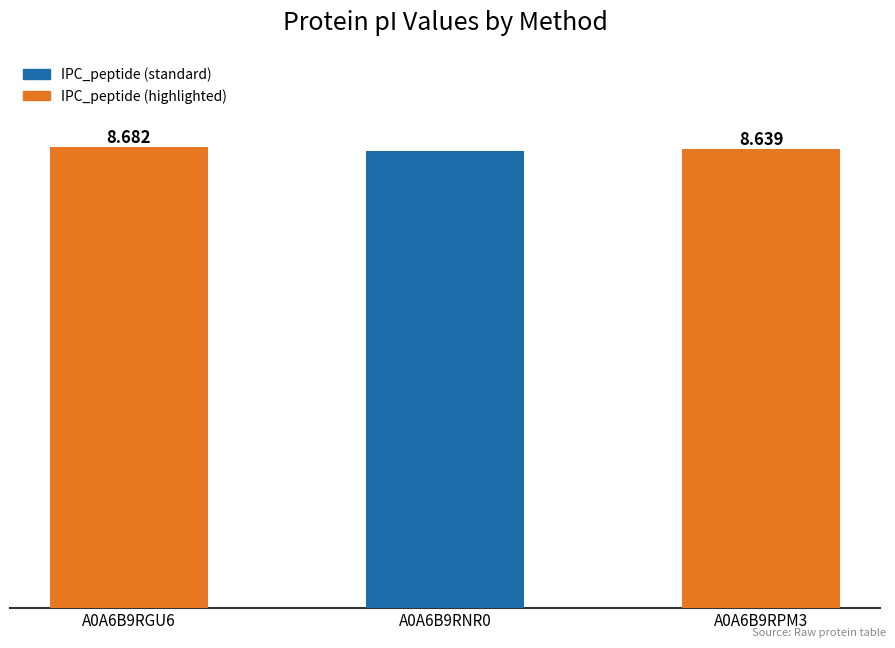

What position from the left is A0A6B9RPM3?

3